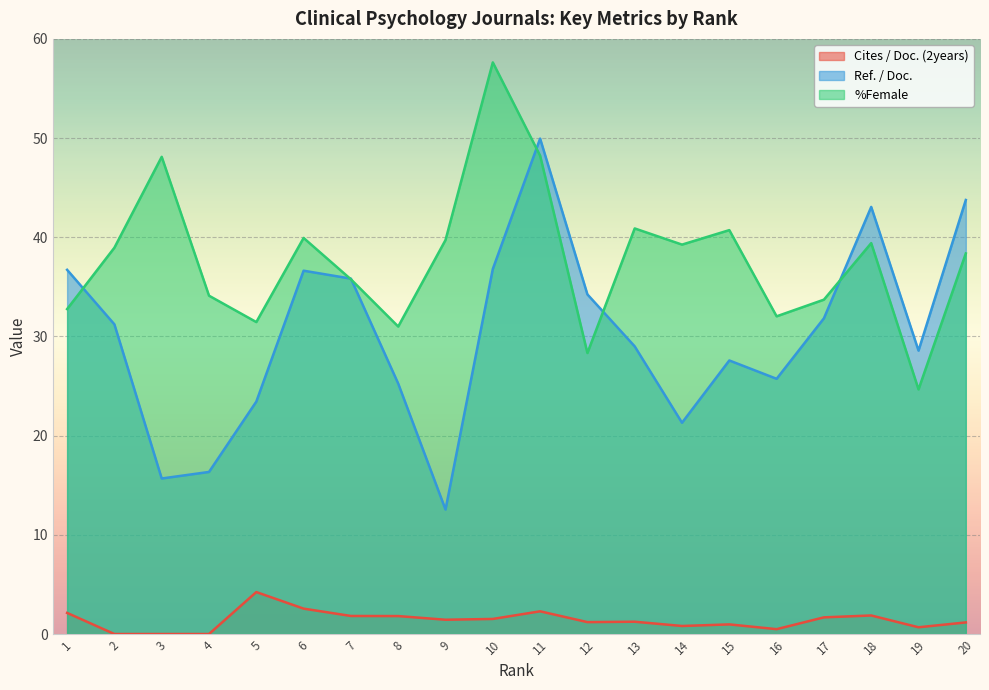

True or false: %Female has more than 2 points higher than both neighbors.

True